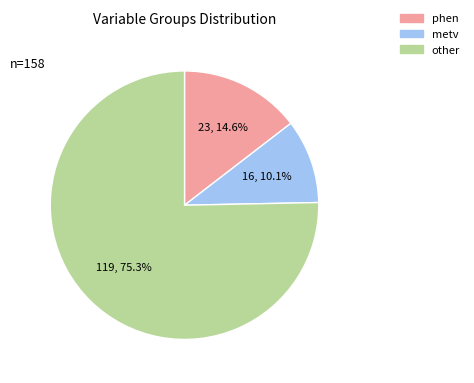

How many segments does this pie chart have?

3